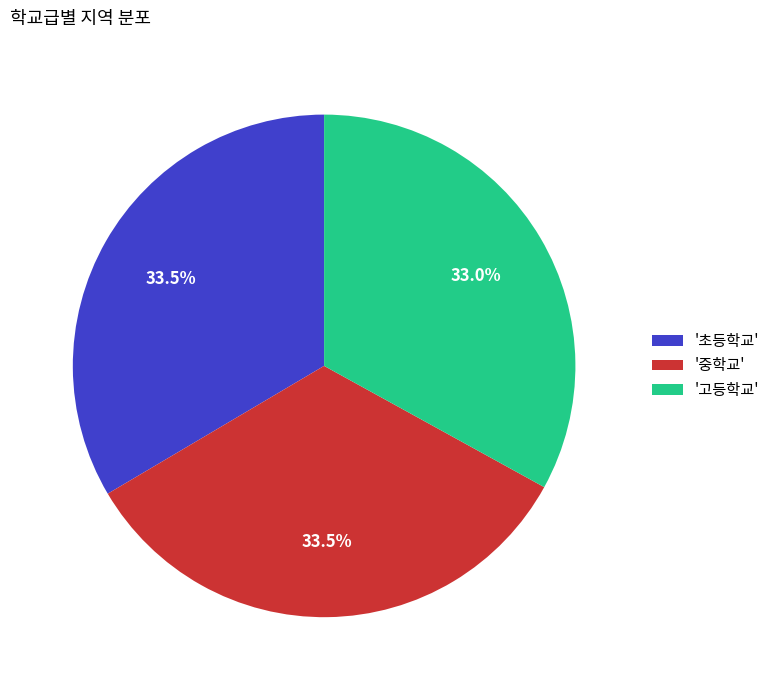

Does any single category account for the majority?

No